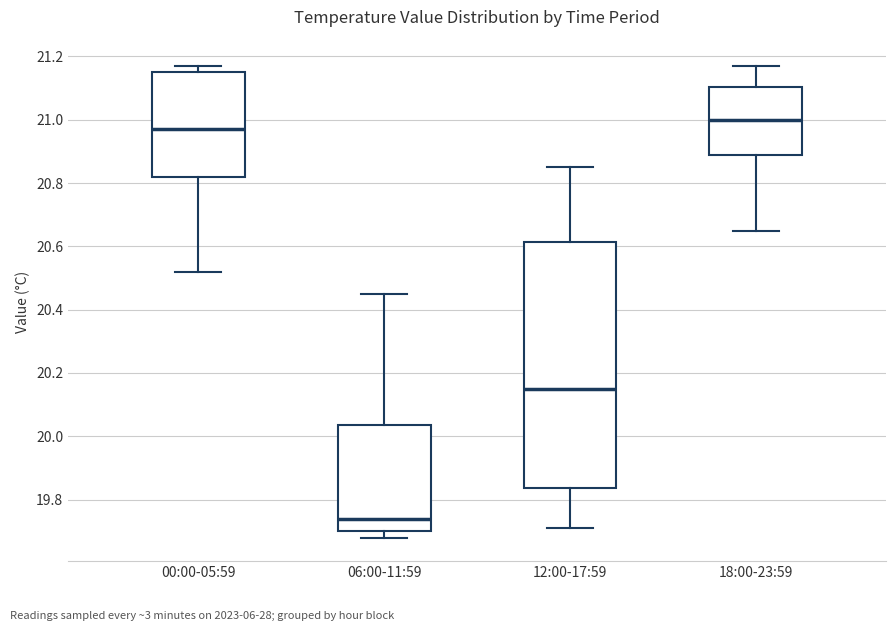

Reading left to right, read every box against the y-axis: the position of its median line, the range the box covers, and the ends of its whiskers. The values are not printed on the chart, so give them approximately, as read against the axis.

00:00-05:59: median 20.98, box 20.82 to 21.16, whiskers 20.52 to 21.18
06:00-11:59: median 19.74, box 19.70 to 20.04, whiskers 19.68 to 20.46
12:00-17:59: median 20.16, box 19.84 to 20.62, whiskers 19.72 to 20.86
18:00-23:59: median 21.00, box 20.88 to 21.10, whiskers 20.66 to 21.18